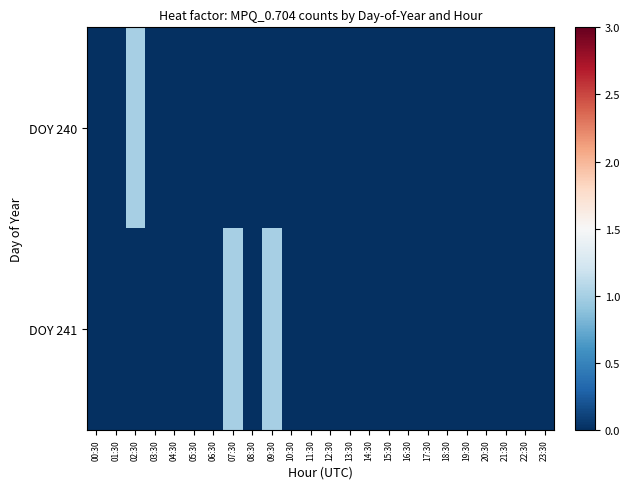

Reading left to right, what are all the values shown in this chart?

DOY 240: 00:30=0	01:30=0	02:30=1	03:30=0	04:30=0	05:30=0	06:30=0	07:30=0	08:30=0	09:30=0	10:30=0	11:30=0	12:30=0	13:30=0	14:30=0	15:30=0	16:30=0	17:30=0	18:30=0	19:30=0	20:30=0	21:30=0	22:30=0	23:30=0
DOY 241: 00:30=0	01:30=0	02:30=0	03:30=0	04:30=0	05:30=0	06:30=0	07:30=1	08:30=0	09:30=1	10:30=0	11:30=0	12:30=0	13:30=0	14:30=0	15:30=0	16:30=0	17:30=0	18:30=0	19:30=0	20:30=0	21:30=0	22:30=0	23:30=0